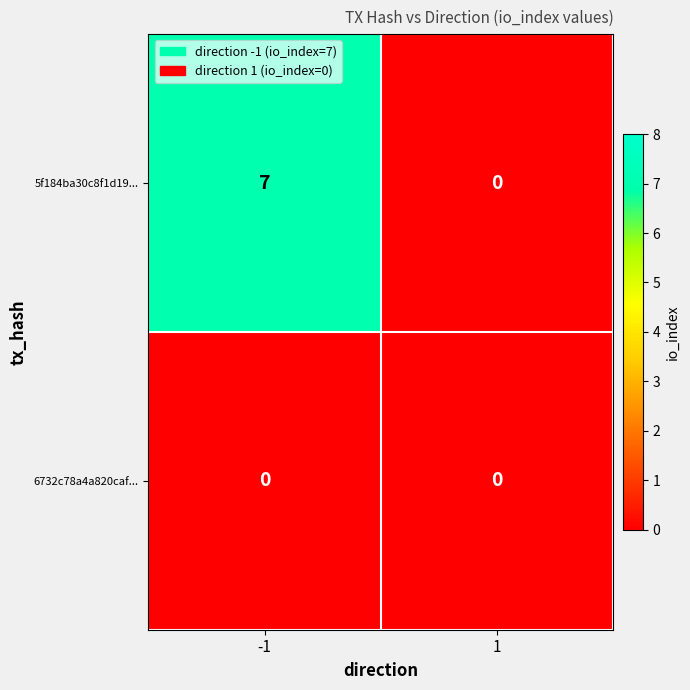

Which series has the largest total across all categories?

5f184ba30c8f1d19...